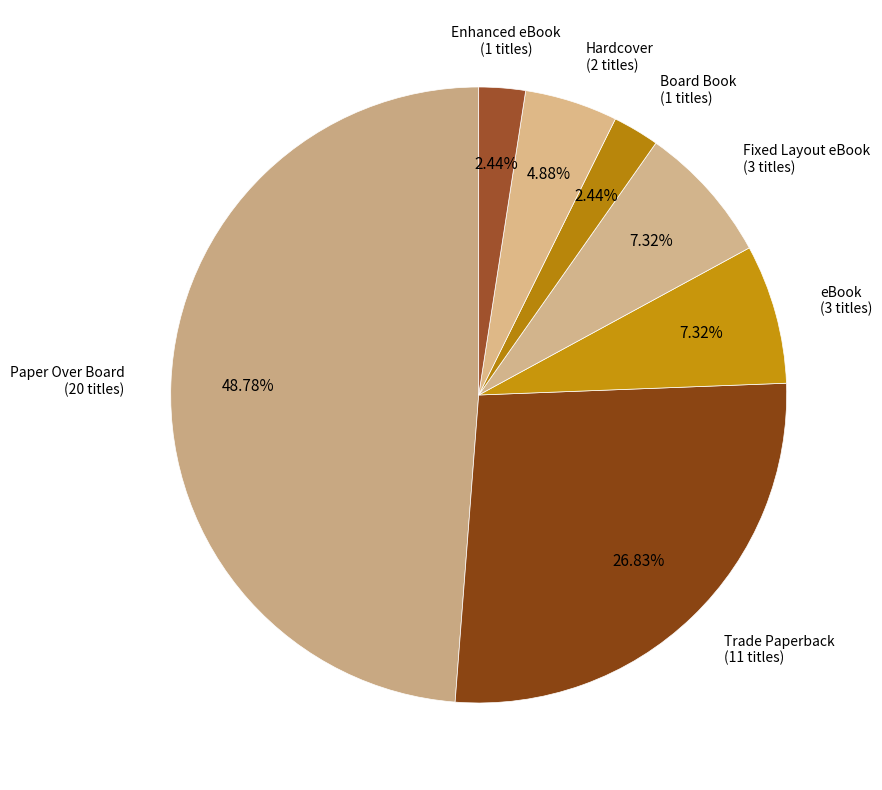

True or false: Paper Over Board accounts for 57% of the total.

False